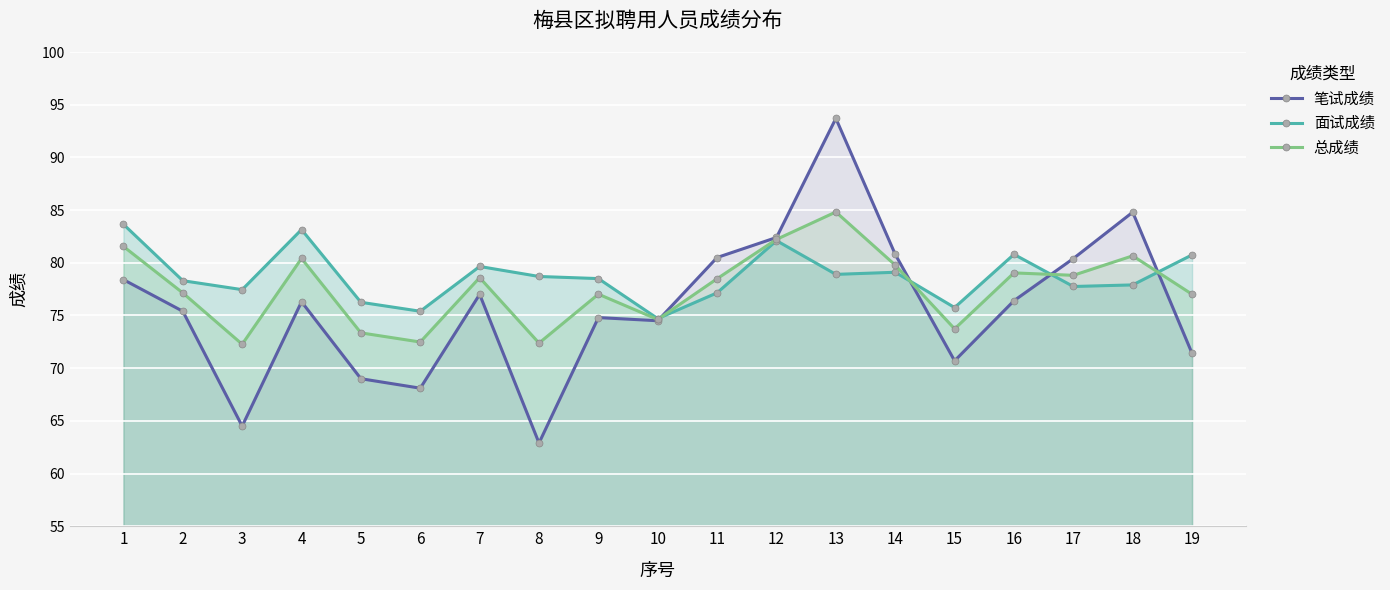

How many interior local peaks does the 面试成绩 series have?

5